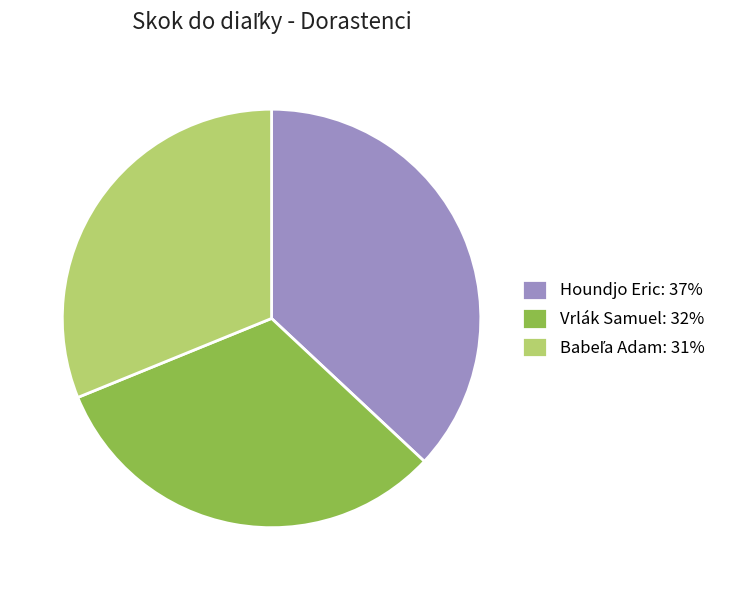

Approximately how many times larger is the value at Houndjo Eric: 37% compared to Vrlák Samuel: 32%?

1.2